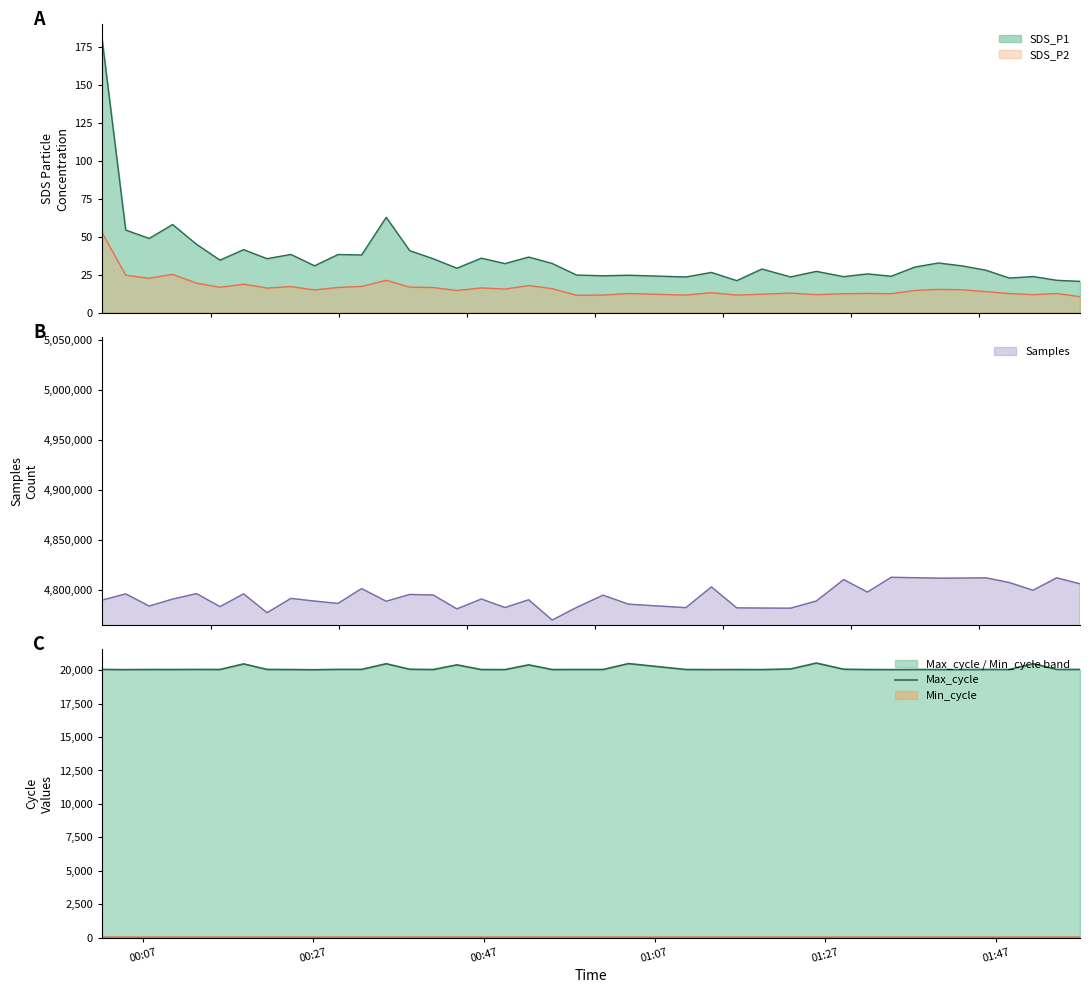

What is the maximum value for Samples?

4812388